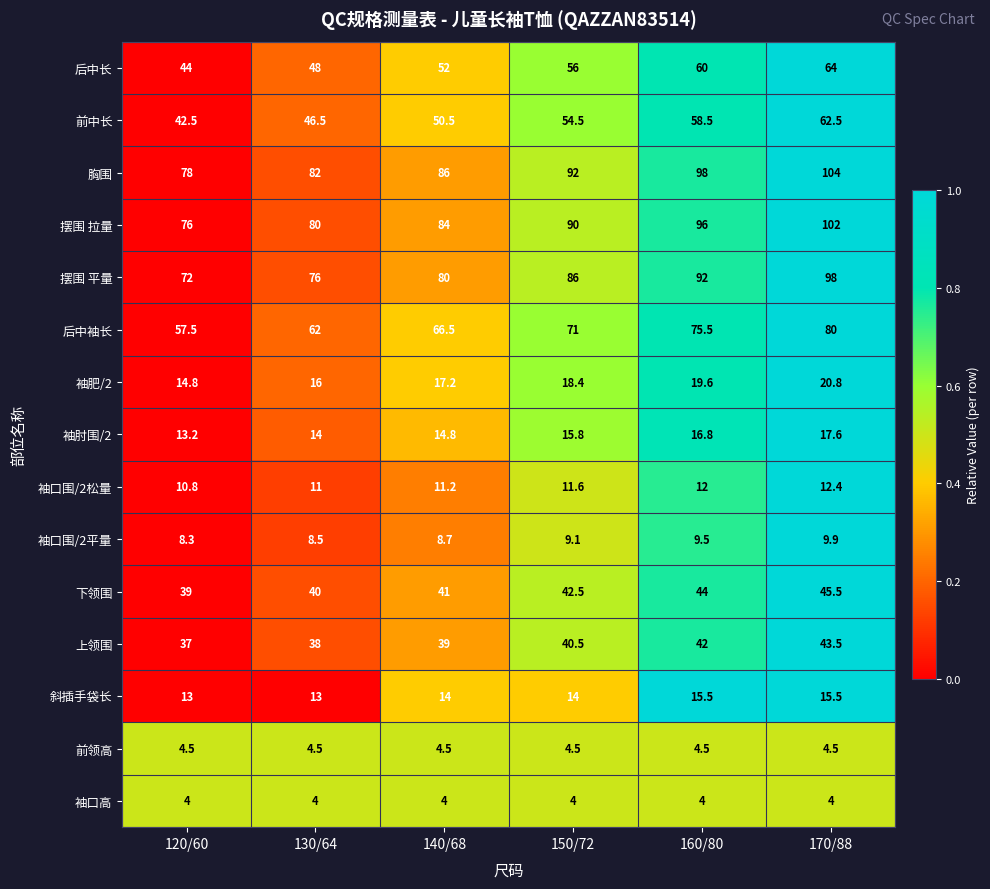

What is the sum of the 上领围 values at 150/72 and 140/68?

79.5